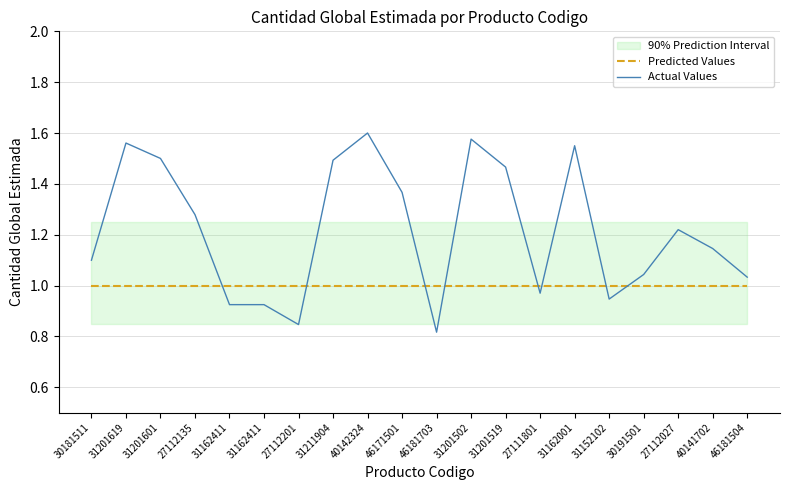

Reading right to left, extract all data points from this chart.

Predicted Values: 46181504=1.0	40141702=1.0	27112027=1.0	30191501=1.0	31152102=1.0	31162001=1.0	27111801=1.0	31201519=1.0	31201502=1.0	46181703=1.0	46171501=1.0	40142324=1.0	31211904=1.0	27112201=1.0	31162411=1.0	31162411=1.0	27112135=1.0	31201601=1.0	31201619=1.0	30181511=1.0
Actual Values: 46181504=1.0	40141702=1.1	27112027=1.2	30191501=1.0	31152102=0.9	31162001=1.6	27111801=1.0	31201519=1.5	31201502=1.6	46181703=0.8	46171501=1.4	40142324=1.6	31211904=1.5	27112201=0.8	31162411=0.9	31162411=0.9	27112135=1.3	31201601=1.5	31201619=1.6	30181511=1.1